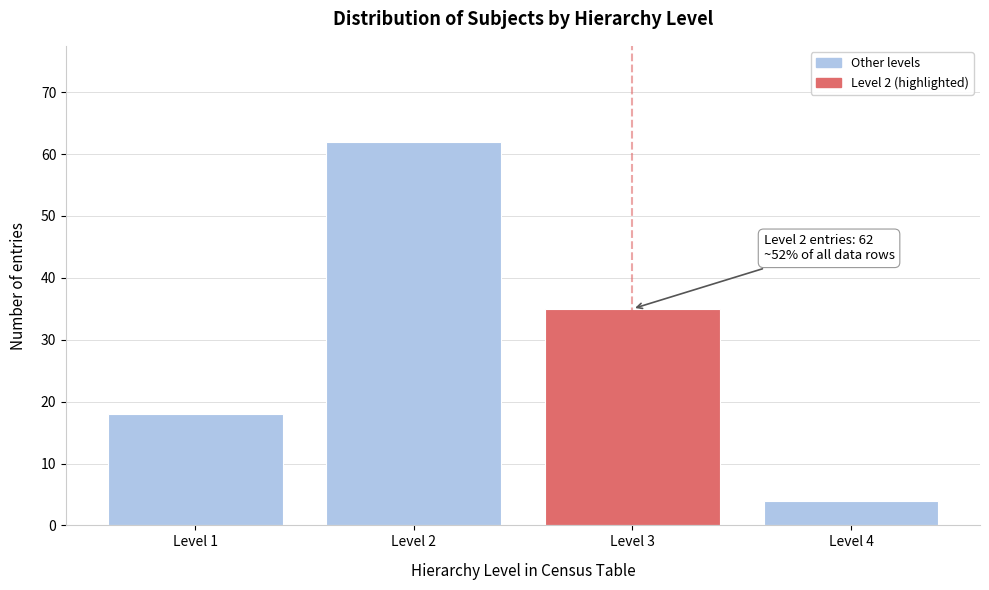

Reading left to right, transcribe all the data shown in this chart.

18	62	35	4